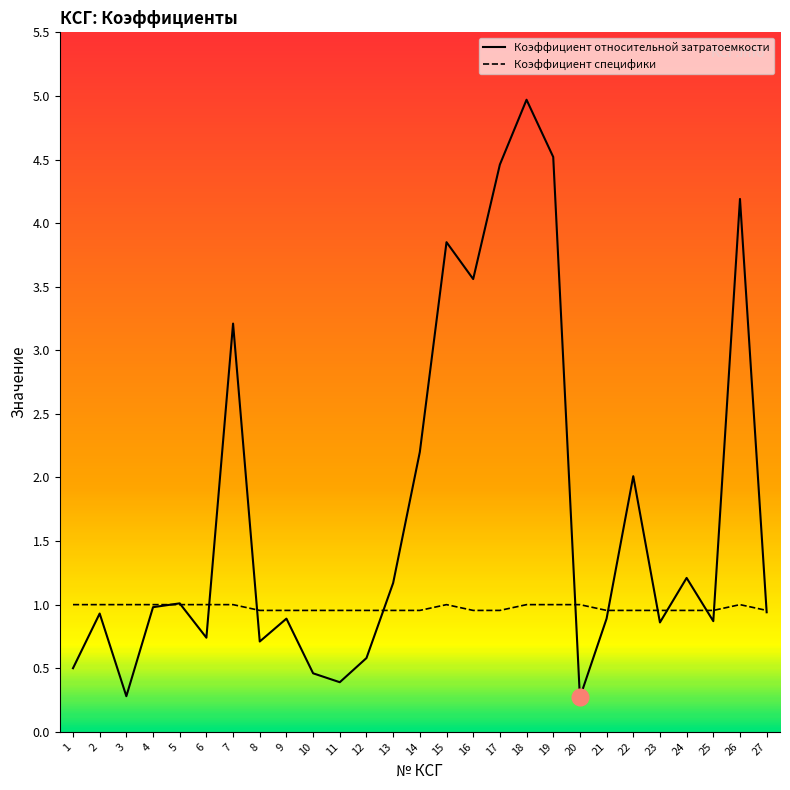

Read the Коэффициент относительной затратоемкости value at 8.

0.7